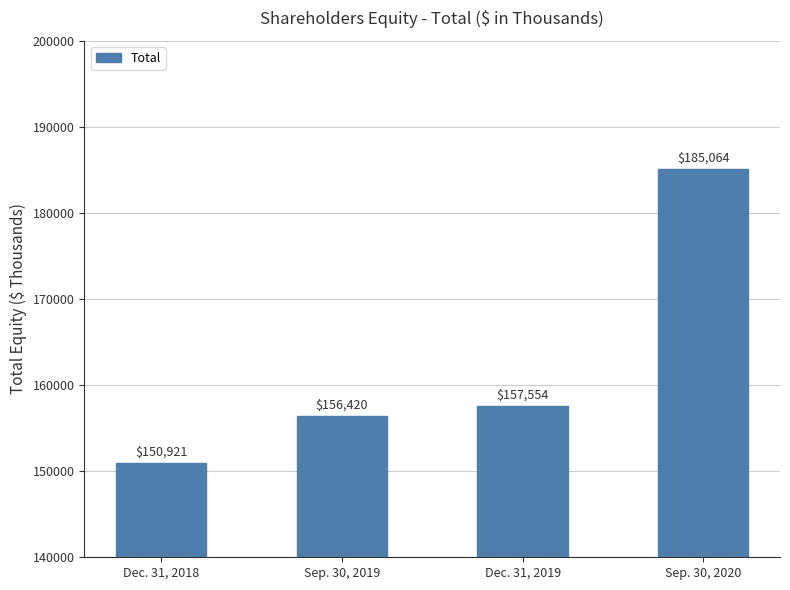

What is the difference between the values at Sep. 30, 2020 and Dec. 31, 2018?

34143